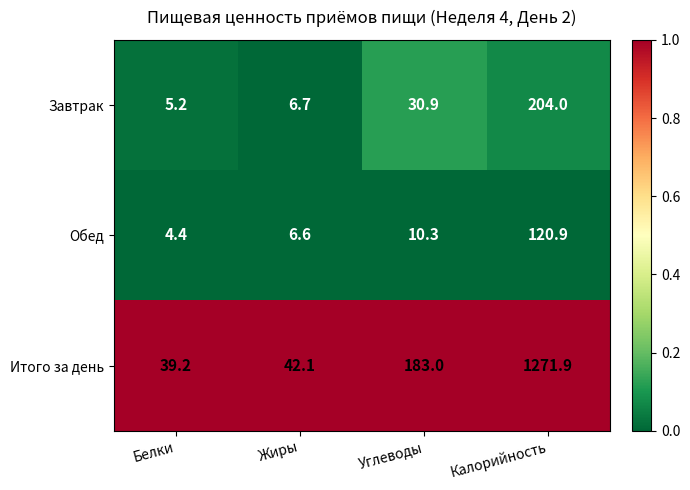

The value of Обед at Калорийность is 191.2. True or false?

False